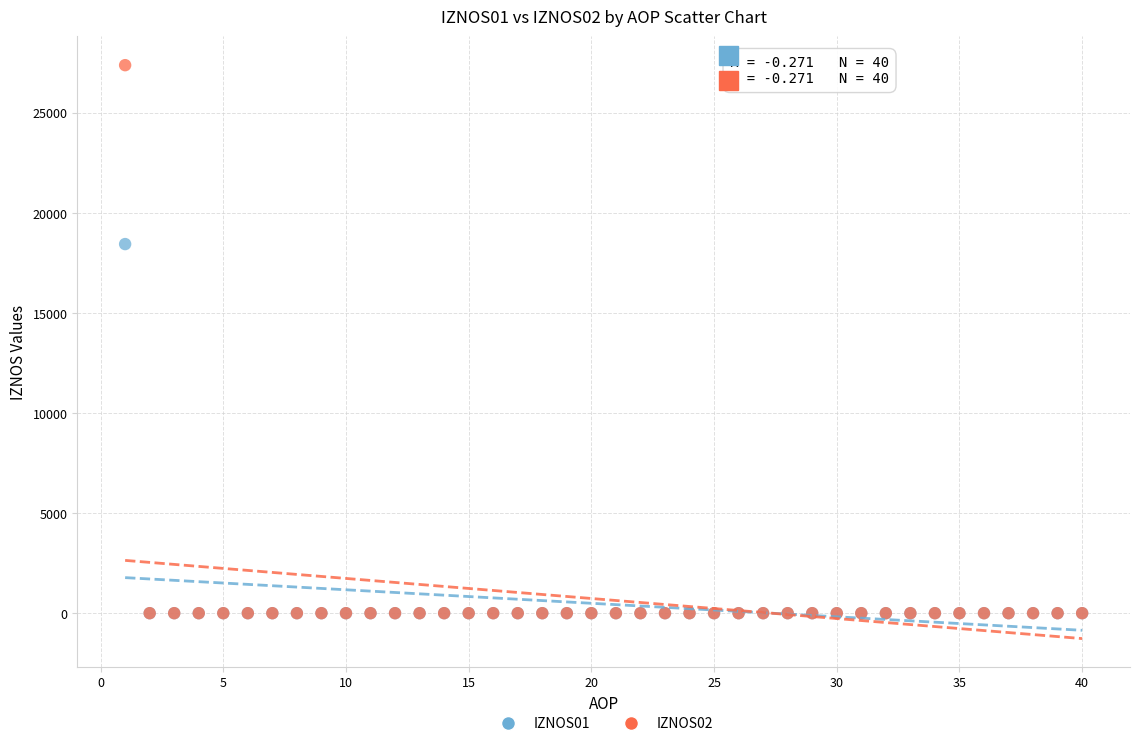

Across all series, what Y value is closest to 13697?

18451.8